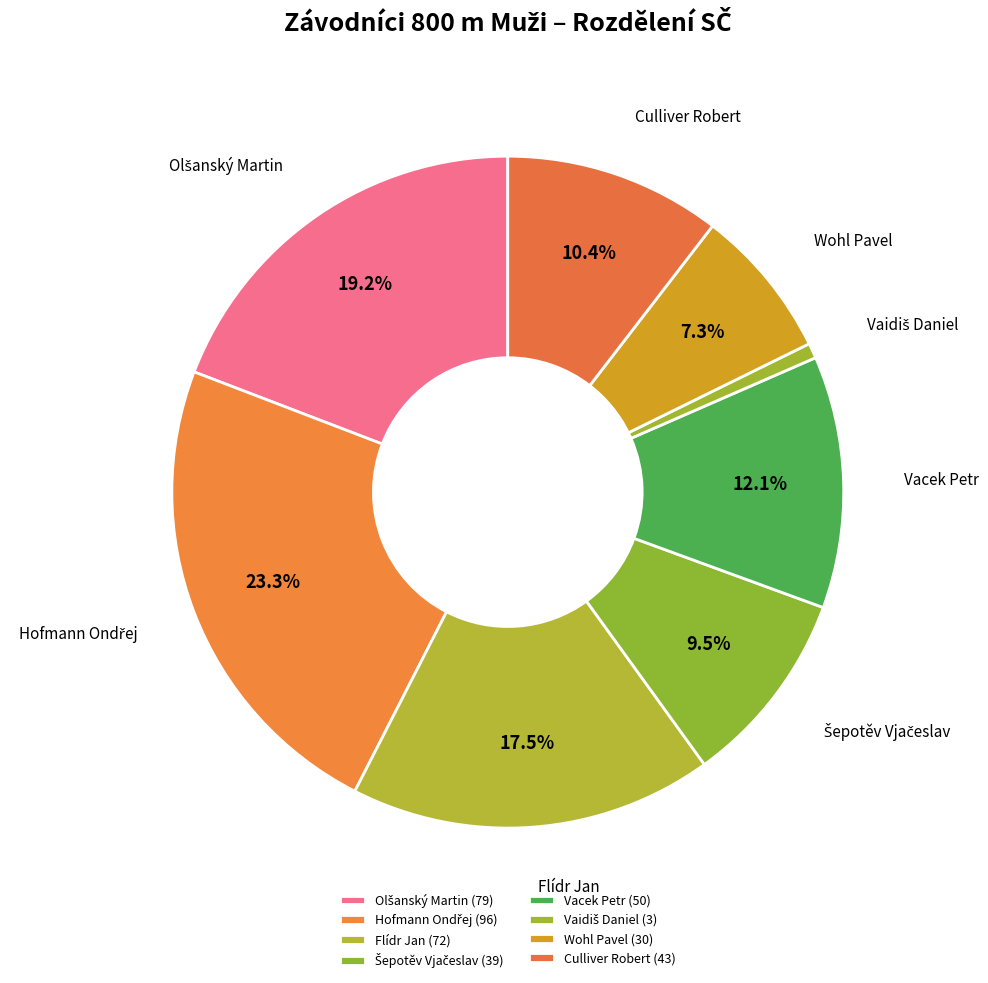

Is there any slice that represents more than half of the pie?

No